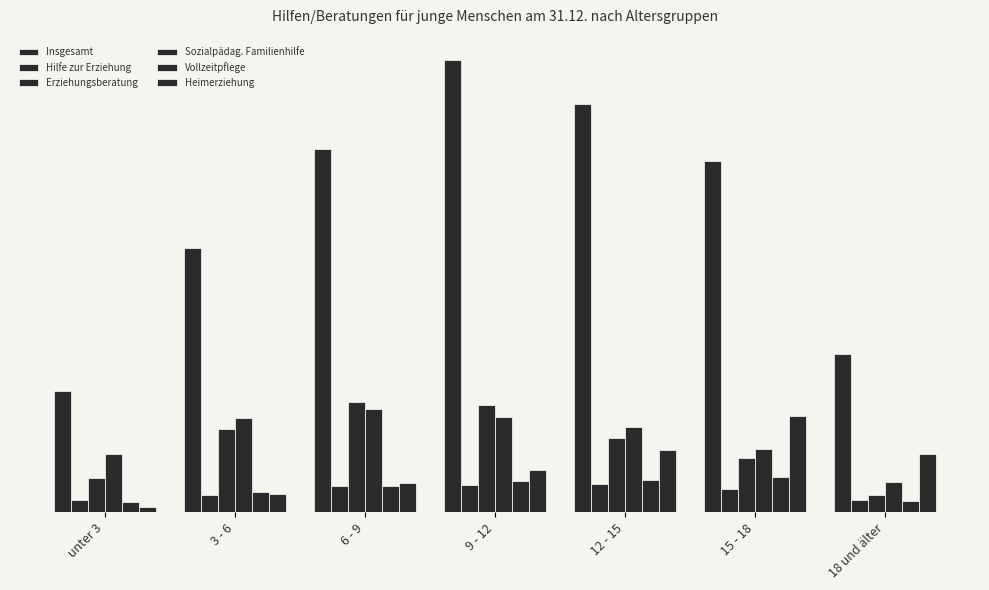

Are the bars grouped side by side (vs. stacked)?

Yes